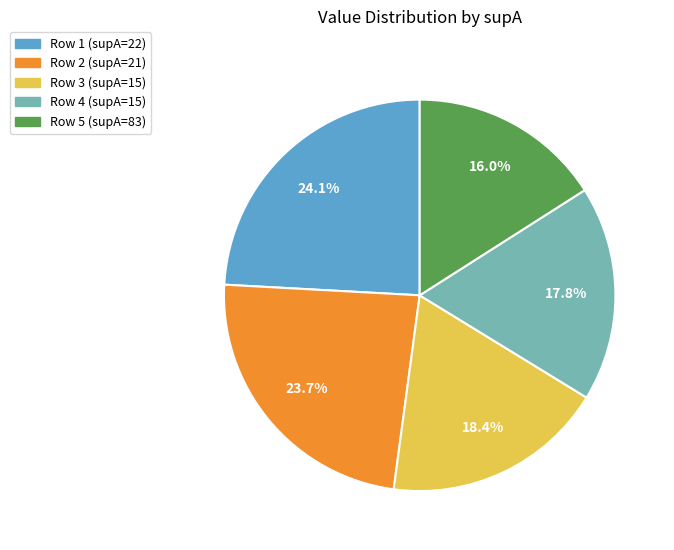

To the nearest percent, what is the difference between the largest and smallest slice percentages?

8%